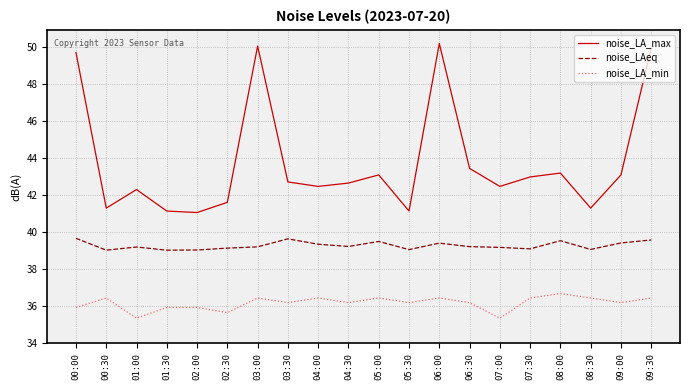

The value of noise_LAeq at 08:00 is 39.5. True or false?

True